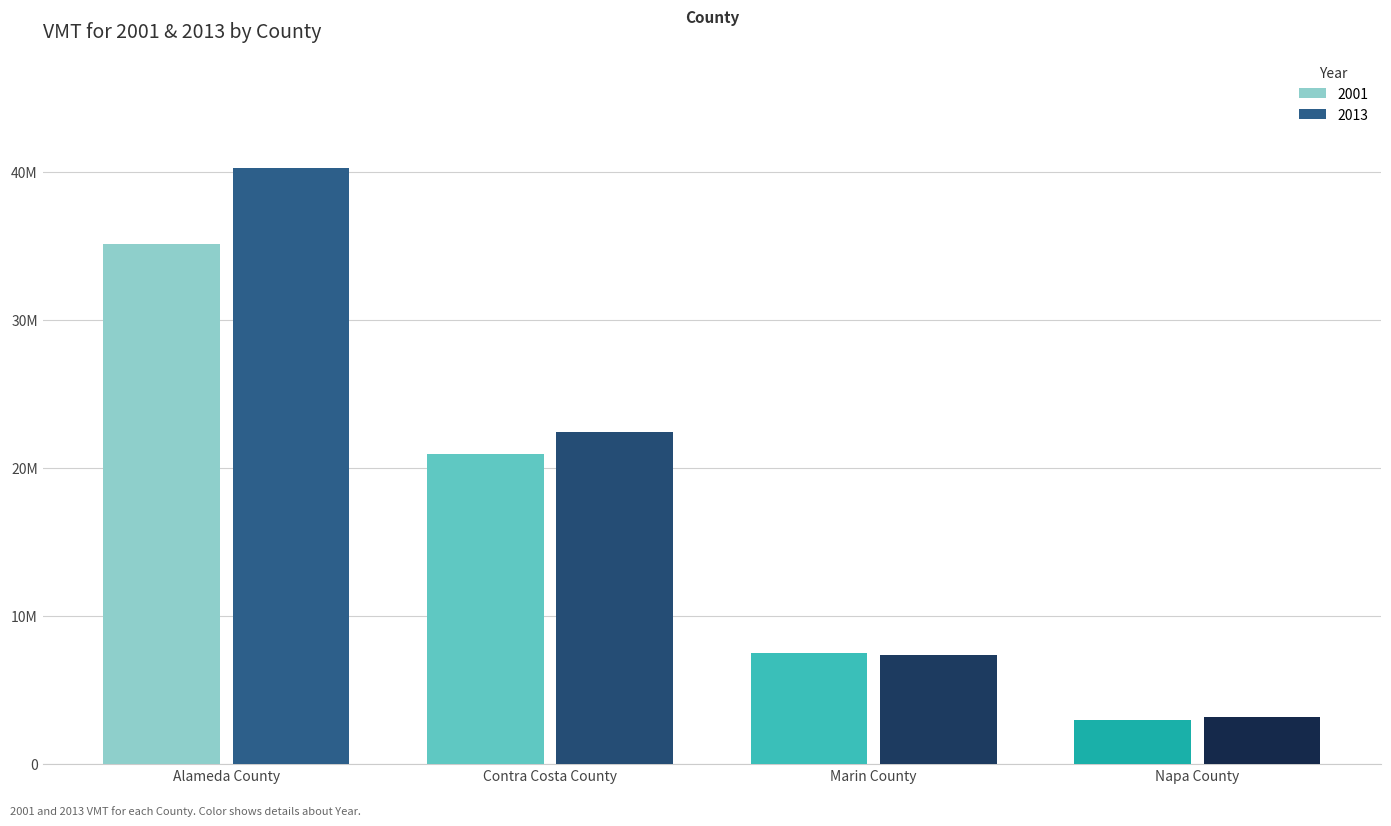

Are the bars grouped side by side (vs. stacked)?

Yes